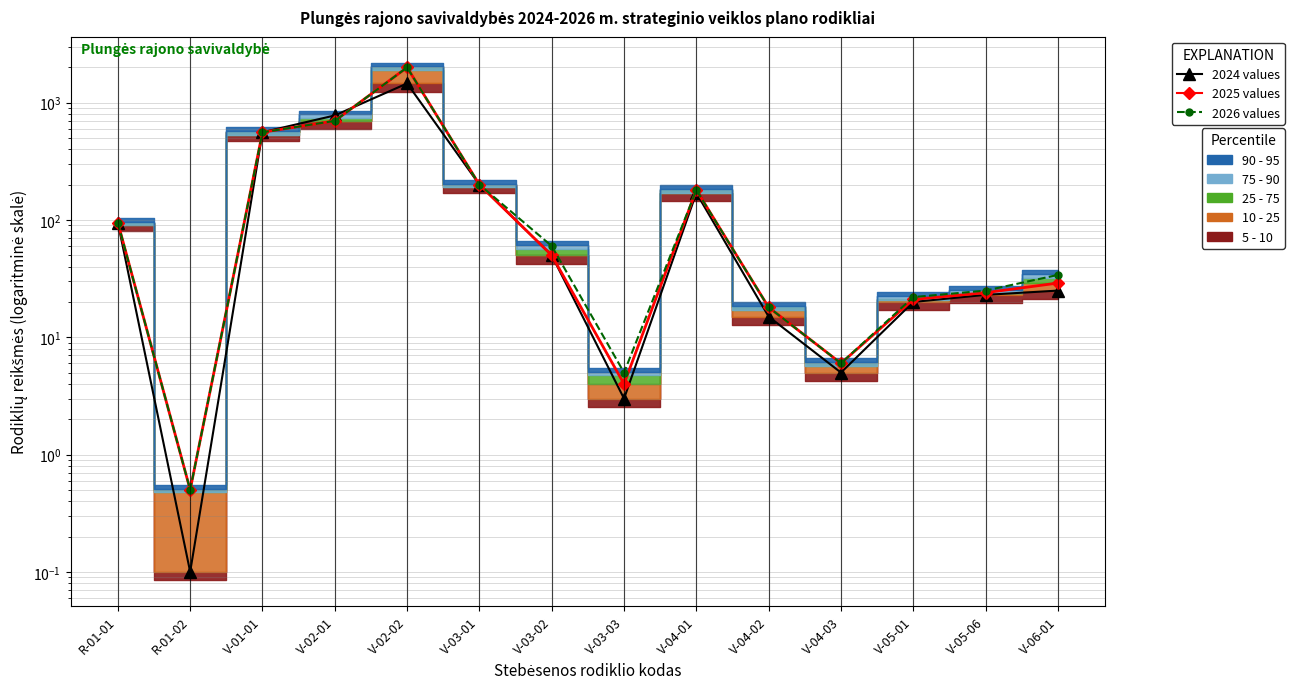

Is it true that 2026 values equals 0.5 at R-01-02?

True